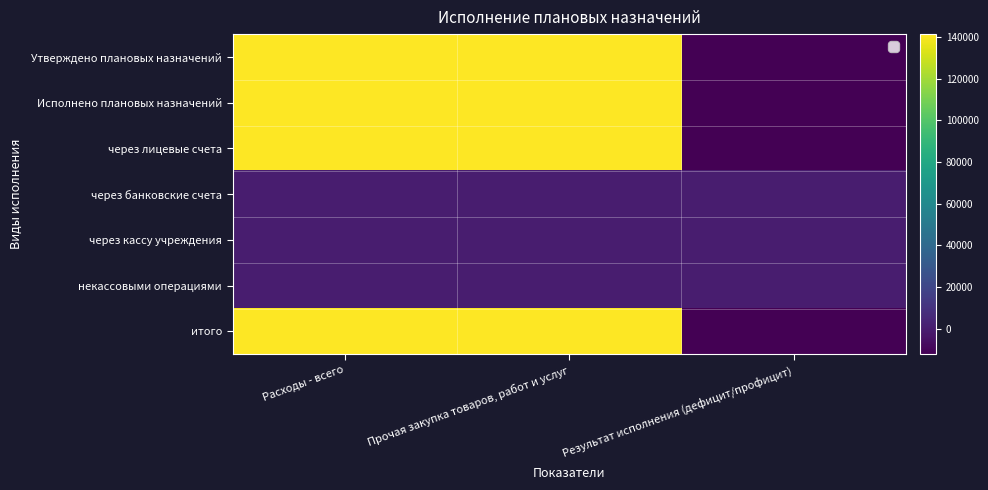

Reading left to right, transcribe all the data shown in this chart.

Утверждено плановых назначений: Расходы - всего=141356.6	Прочая закупка товаров, работ и услуг=141356.6	Результат исполнения (дефицит/профицит)=-12320.9
Исполнено плановых назначений: Расходы - всего=141356.6	Прочая закупка товаров, работ и услуг=141356.6	Результат исполнения (дефицит/профицит)=-12320.9
через лицевые счета: Расходы - всего=141356.6	Прочая закупка товаров, работ и услуг=141356.6	Результат исполнения (дефицит/профицит)=-12320.9
через банковские счета: Расходы - всего=0.0	Прочая закупка товаров, работ и услуг=0.0	Результат исполнения (дефицит/профицит)=0.0
через кассу учреждения: Расходы - всего=0.0	Прочая закупка товаров, работ и услуг=0.0	Результат исполнения (дефицит/профицит)=0.0
некассовыми операциями: Расходы - всего=0.0	Прочая закупка товаров, работ и услуг=0.0	Результат исполнения (дефицит/профицит)=0.0
итого: Расходы - всего=141356.6	Прочая закупка товаров, работ и услуг=141356.6	Результат исполнения (дефицит/профицит)=-12320.9